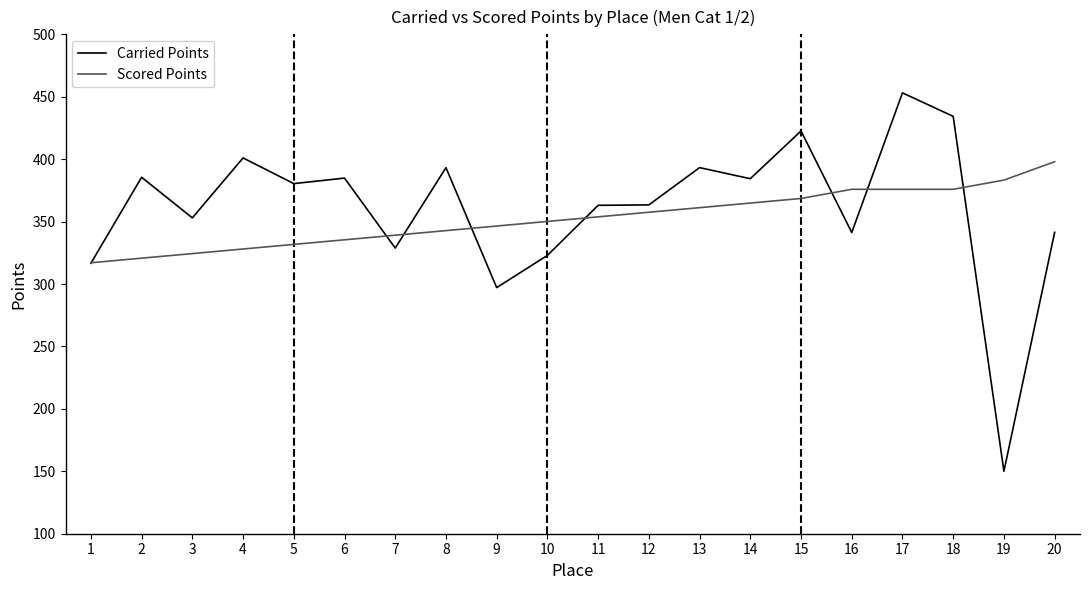

What is the lowest value of the Scored Points series?

317.0